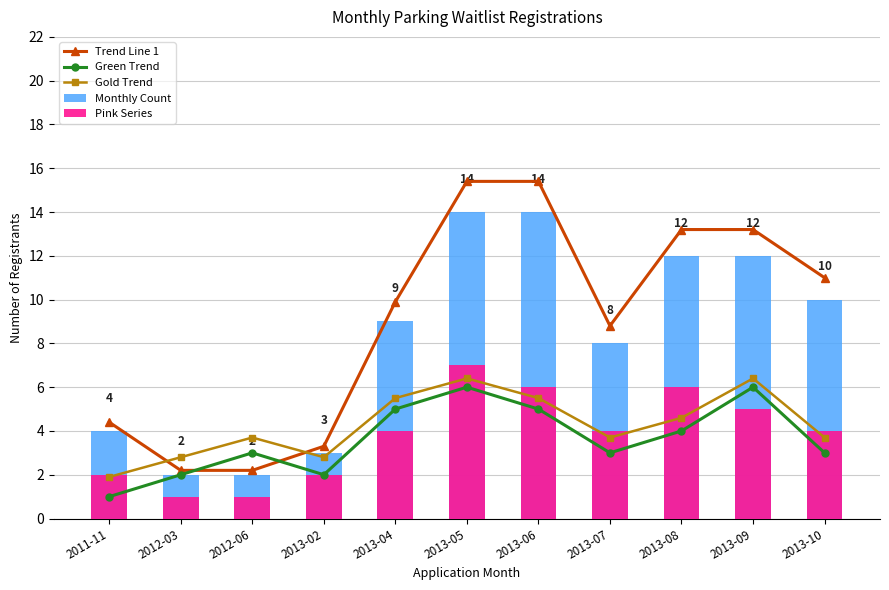

Reading left to right, list all the values displayed in this chart.

Trend Line 1: 4.4	2.2	2.2	3.3	9.9	15.4	15.4	8.8	13.2	13.2	11.0
Green Trend: 1.0	2.0	3.0	2.0	5.0	6.0	5.0	3.0	4.0	6.0	3.0
Gold Trend: 1.9	2.8	3.7	2.8	5.5	6.4	5.5	3.7	4.6	6.4	3.7
Monthly Count: 4.0	2.0	2.0	3.0	9.0	14.0	14.0	8.0	12.0	12.0	10.0
Pink Series: 2.0	1.0	1.0	2.0	4.0	7.0	6.0	4.0	6.0	5.0	4.0